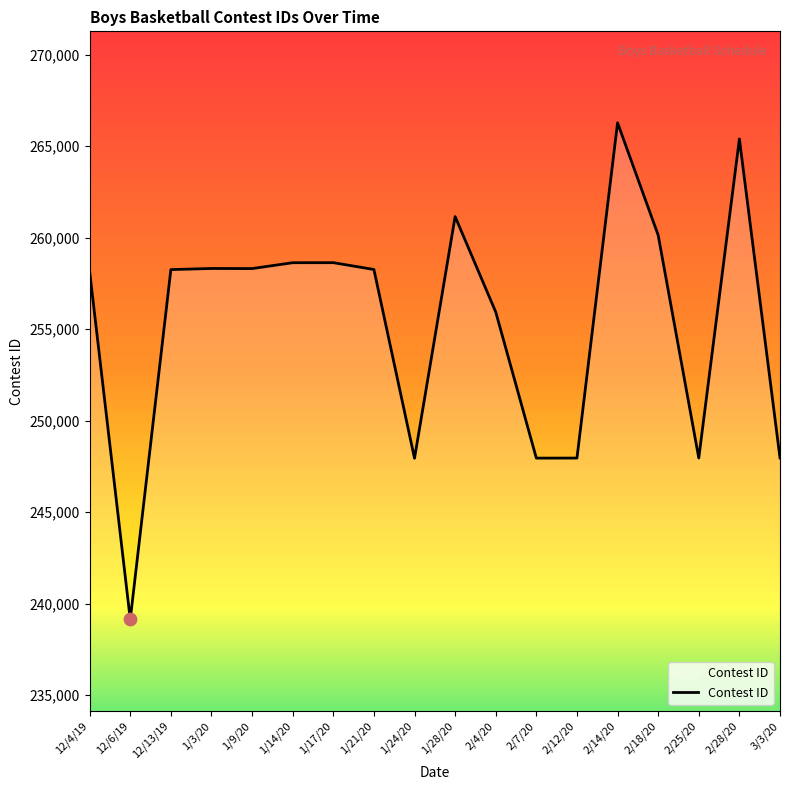

What is the change in value from 1/28/20 to 2/4/20?

-5216